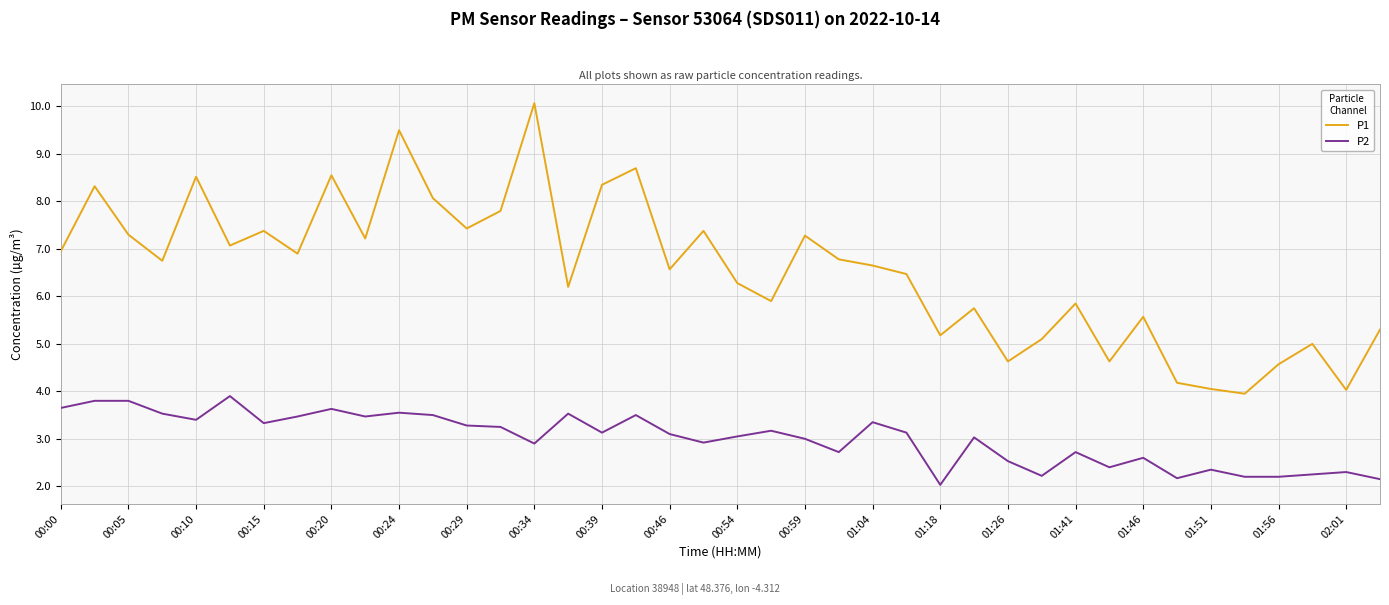

What is the highest value of the P1 series?

10.1